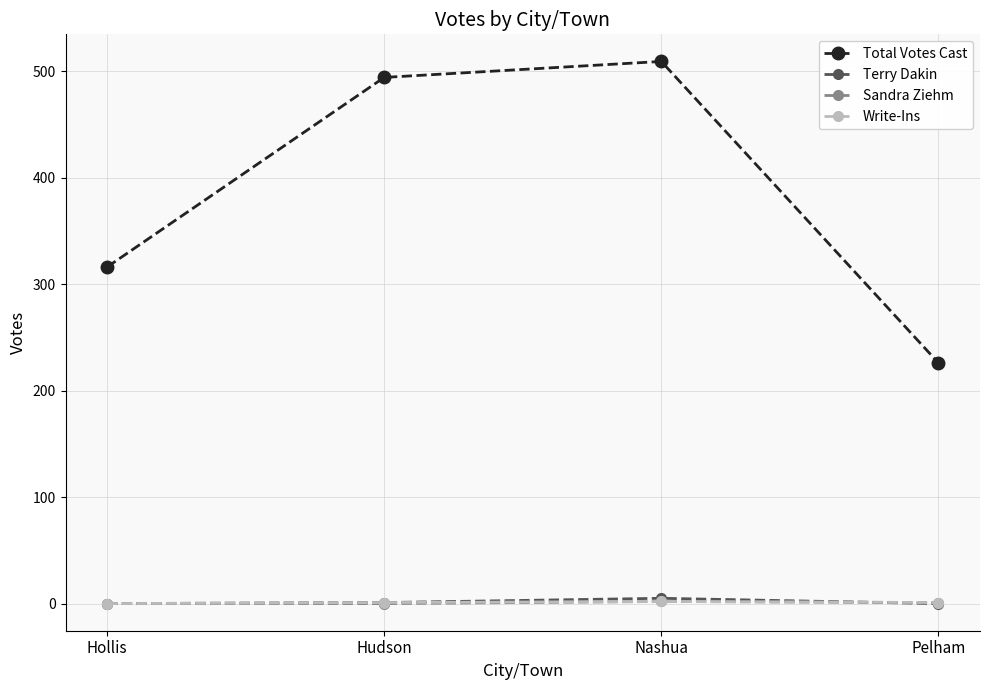

True or false: Total Votes Cast and Terry Dakin cross at least once.

False